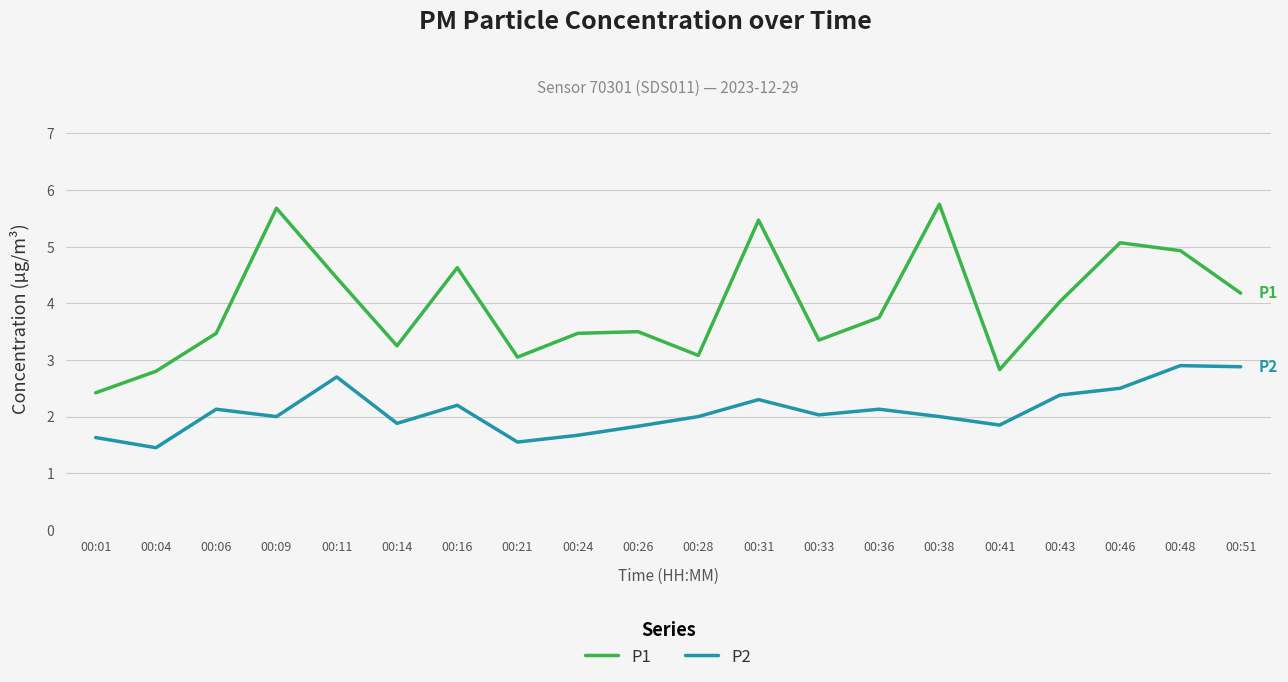

At which category does P1 reach its first local peak?

00:09